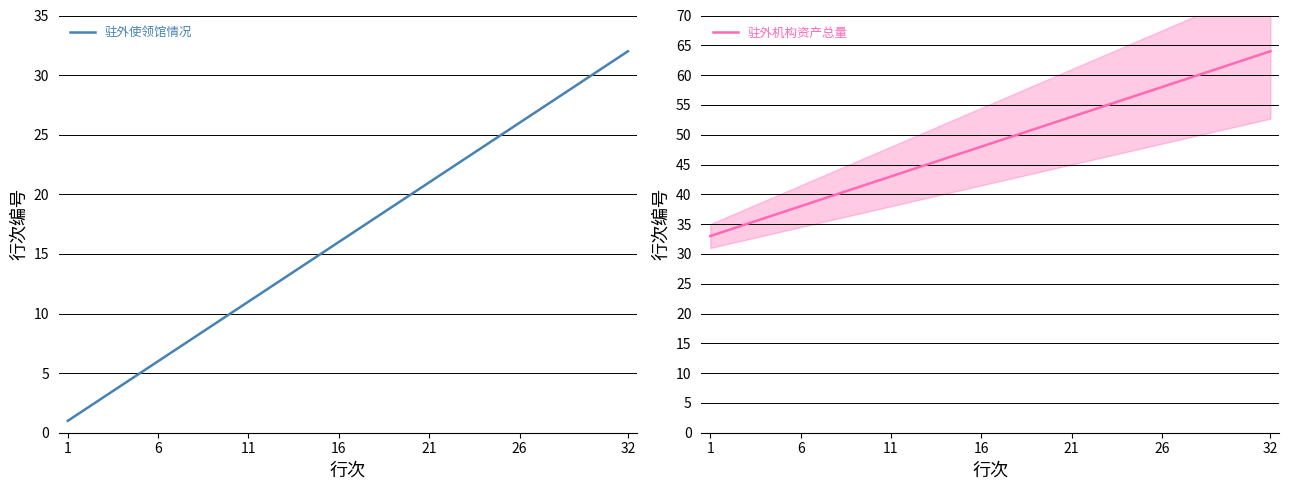

True or false: 驻外机构资产总量 has more than 1 points higher than both neighbors.

False